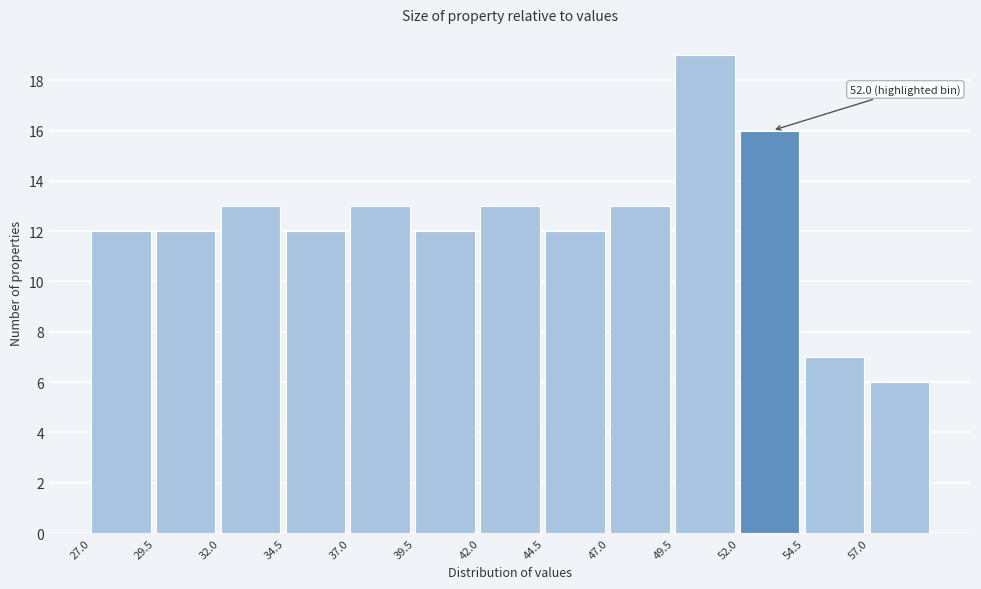

Which range on the x-axis has the tallest bar?

49.5 to 52.0